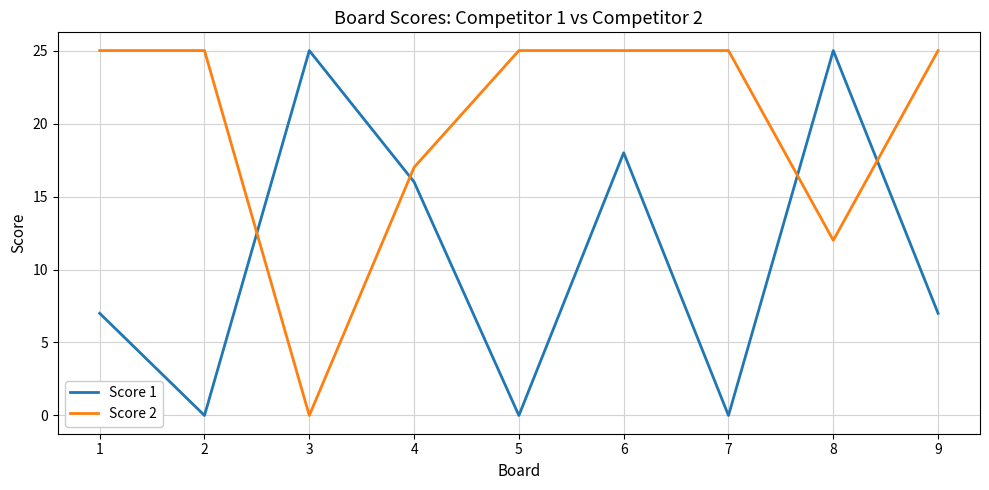

Is it true that Score 1 equals -17 at 7?

False